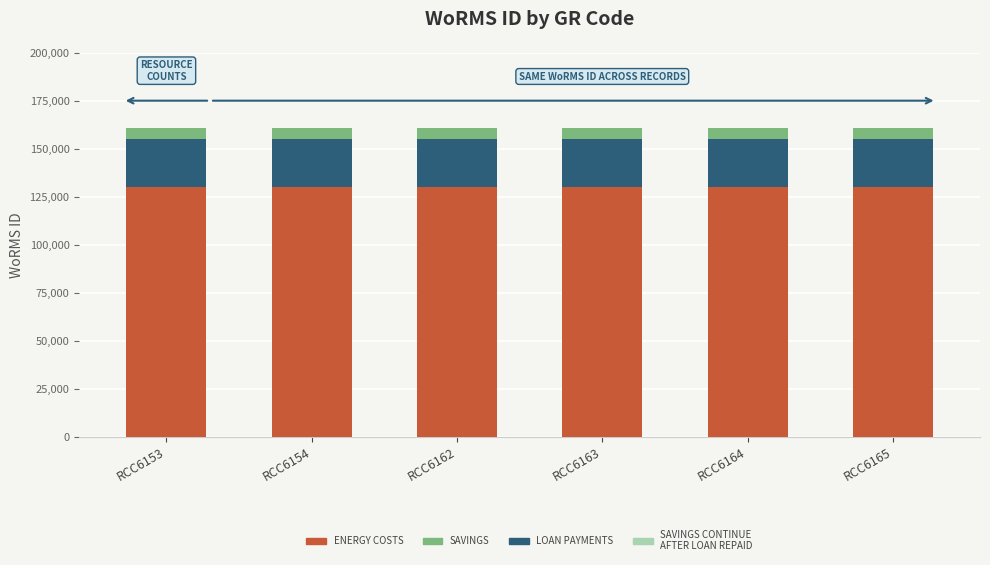

What is the sum of all ENERGY COSTS values?

780000